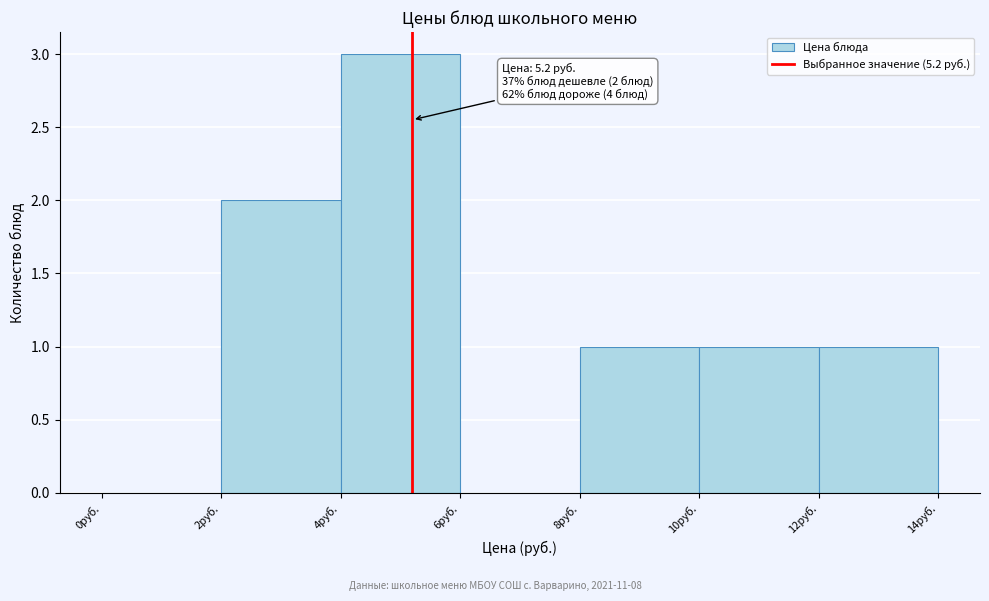

Which range on the x-axis has the tallest bar?

4 to 6